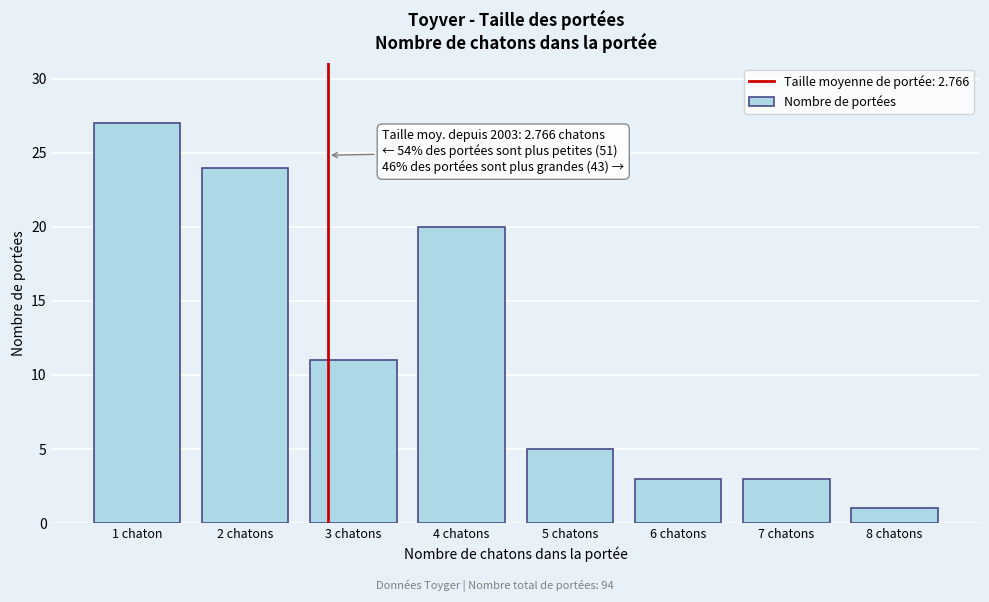

Reading right to left, list all the values displayed in this chart.

8 chatons=1	7 chatons=3	6 chatons=3	5 chatons=5	4 chatons=20	3 chatons=11	2 chatons=24	1 chaton=27